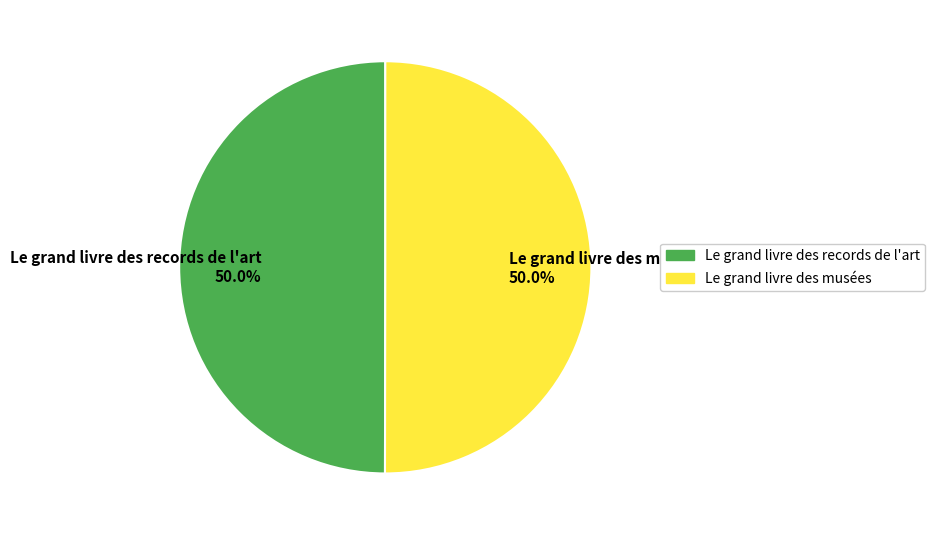

The Le grand livre des records de l'art slice represents 40% of the pie. True or false?

False